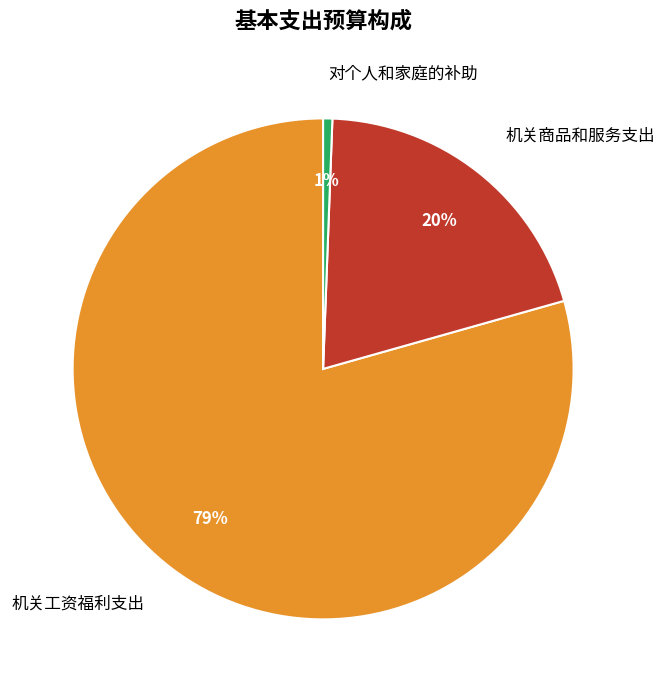

To the nearest percent, what percentage of the pie is 对个人和家庭的补助?

1%